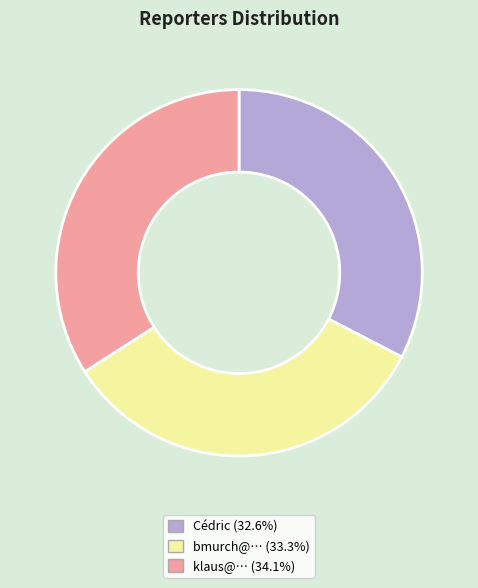

Does any single category account for the majority?

No